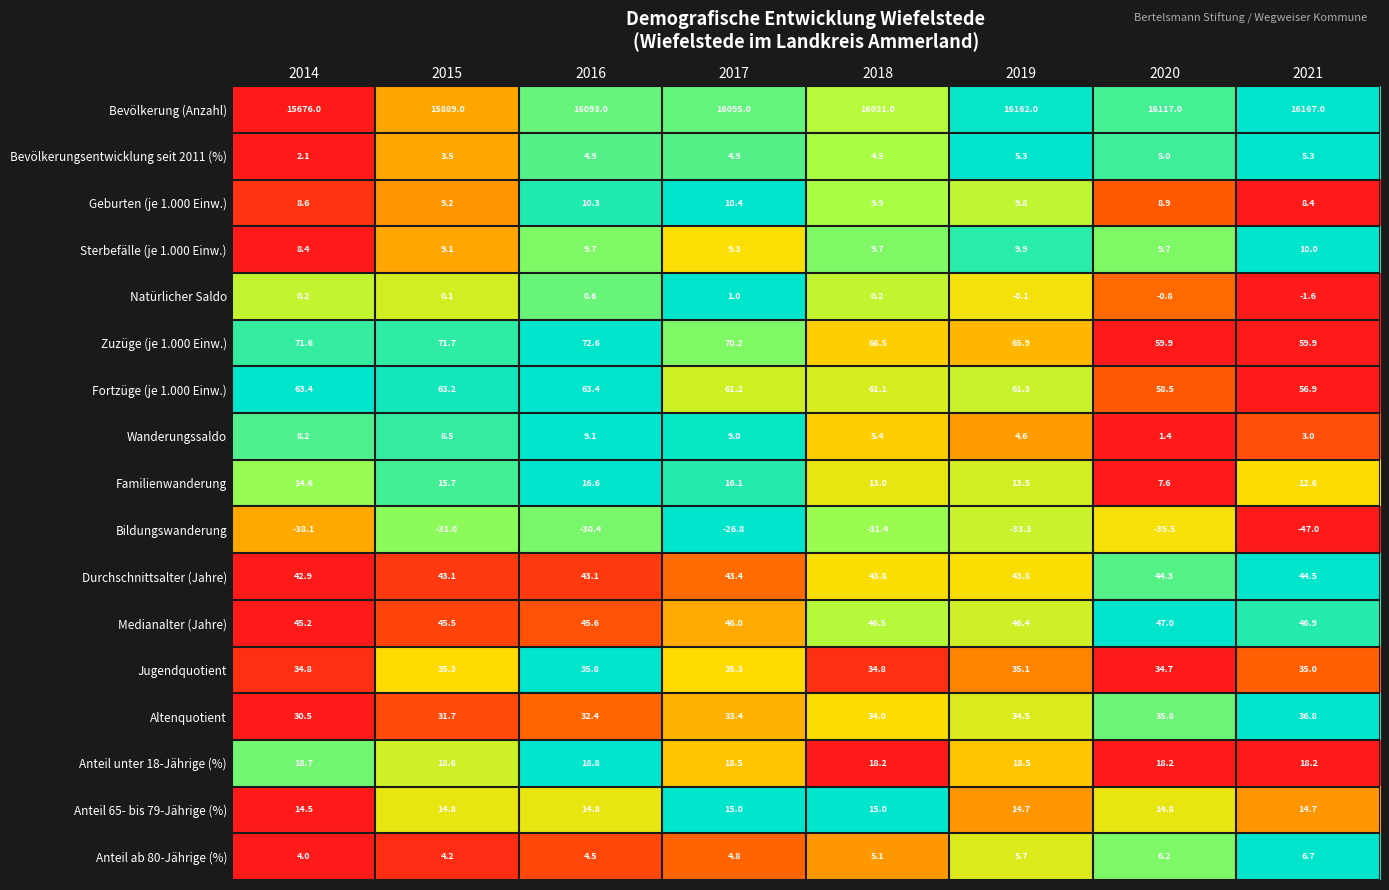

List the series in order of their peak value, highest first.

Bevölkerung (Anzahl), Zuzüge (je 1.000 Einw.), Fortzüge (je 1.000 Einw.), Medianalter (Jahre), Durchschnittsalter (Jahre), Altenquotient, Jugendquotient, Anteil unter 18-Jährige (%), Familienwanderung, Anteil 65- bis 79-Jährige (%), Geburten (je 1.000 Einw.), Sterbefälle (je 1.000 Einw.), Wanderungssaldo, Anteil ab 80-Jährige (%), Bevölkerungsentwicklung seit 2011 (%), Natürlicher Saldo, Bildungswanderung